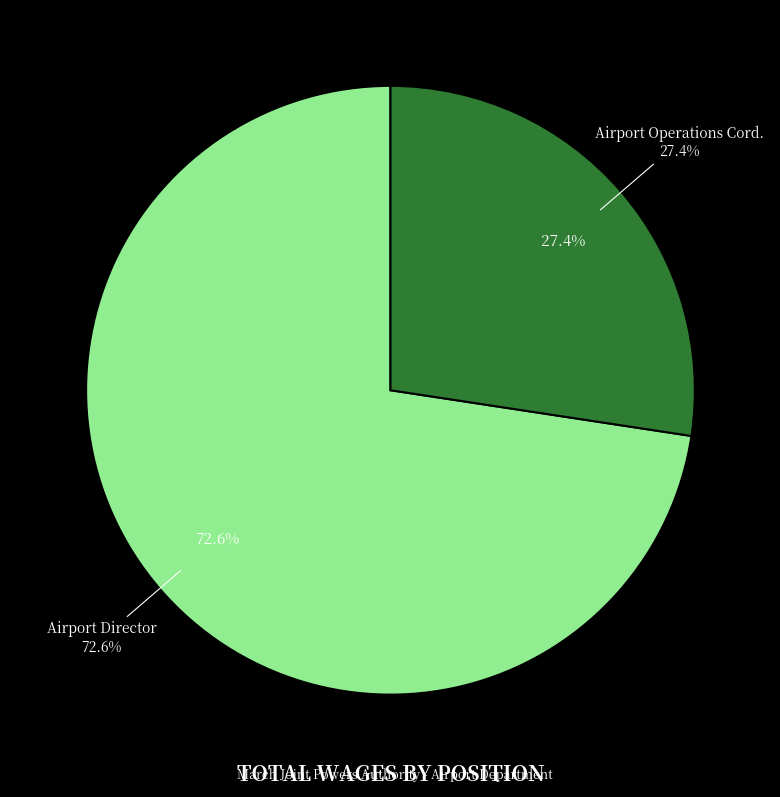

What percentage is the Airport Director slice, to the nearest percent?

73%